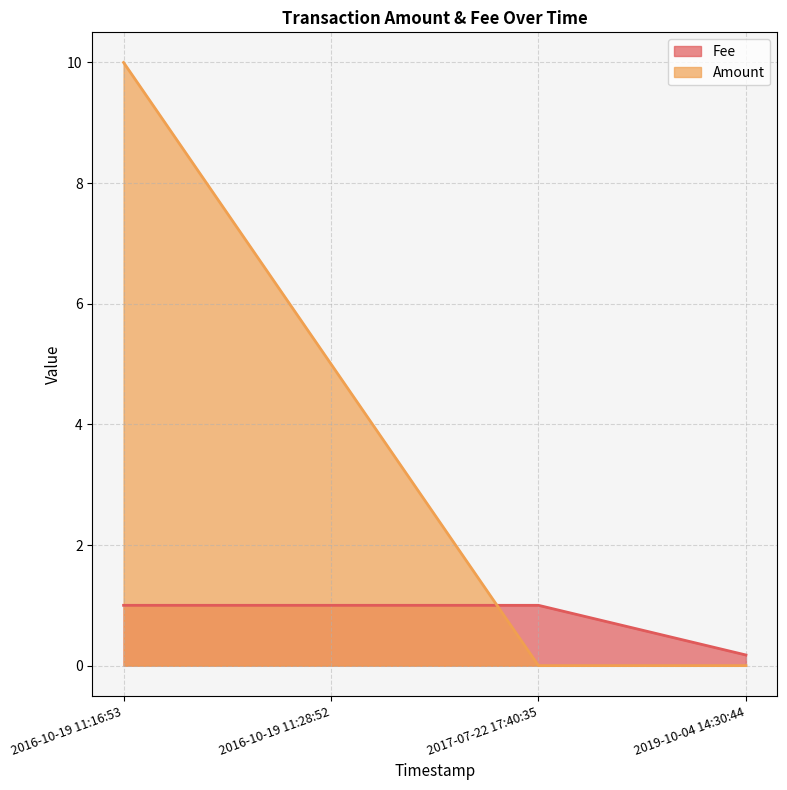

Is the value of Fee at 2016-10-19 11:16:53 greater than the value of Amount at 2016-10-19 11:28:52?

No